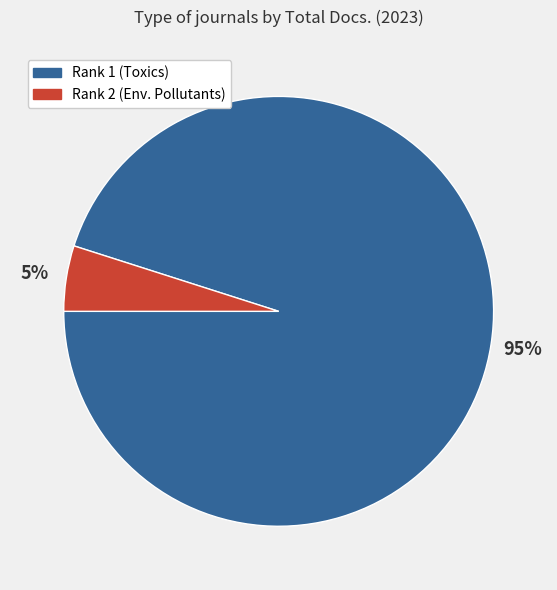

To the nearest percent, what is the average slice percentage?

50%